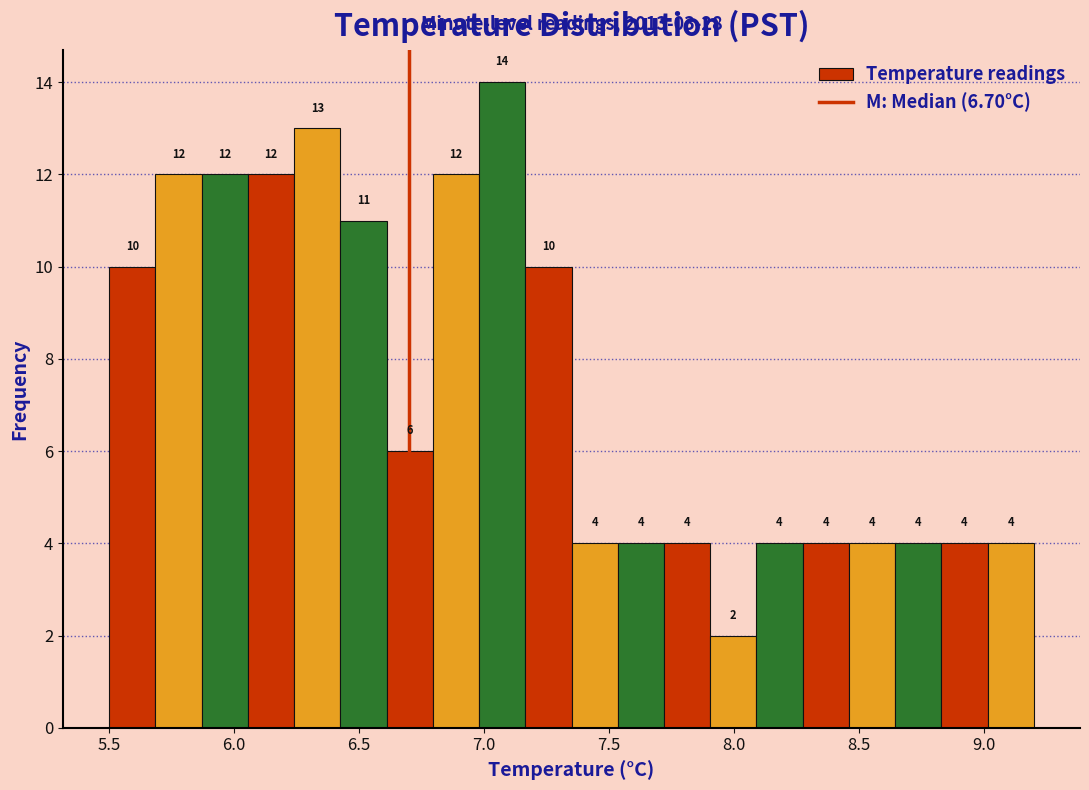

Around what value on the x-axis is the tallest bar? Give the approximate position of its centre, as read against the axis.

7.05